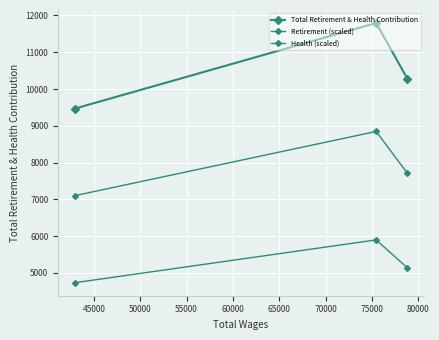

What are all the series names shown in the legend?

Total Retirement & Health Contribution, Retirement (scaled), Health (scaled)